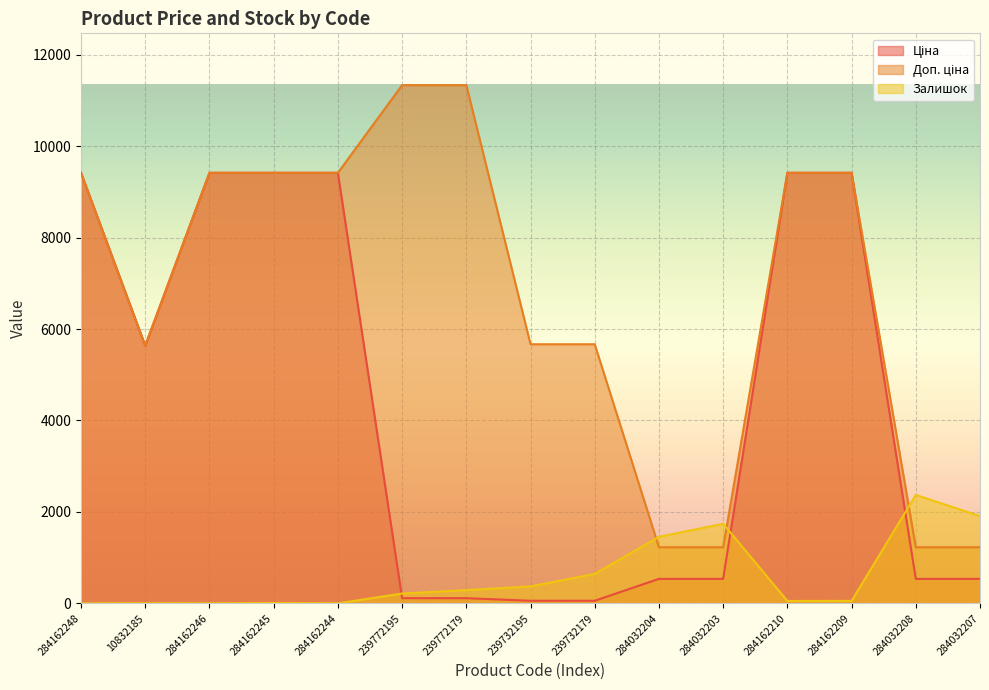

At how many categories does at least one series exceed 11321?

2